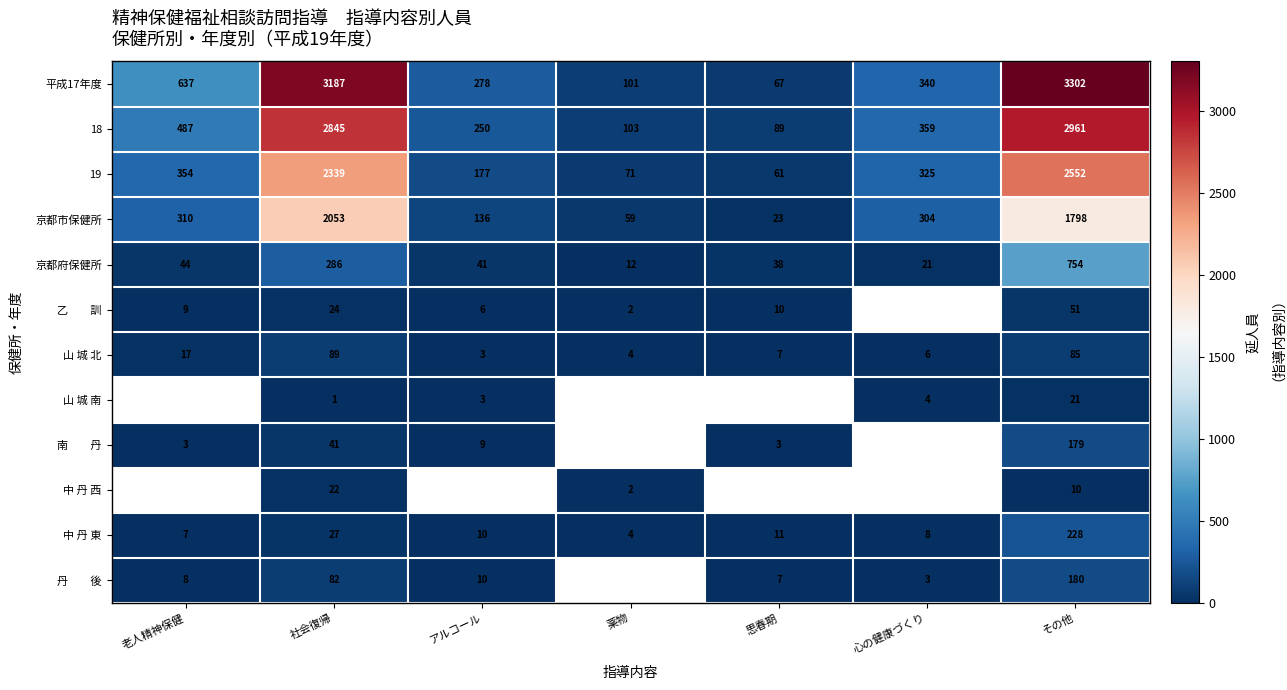

How many categories are shown in the chart?

7